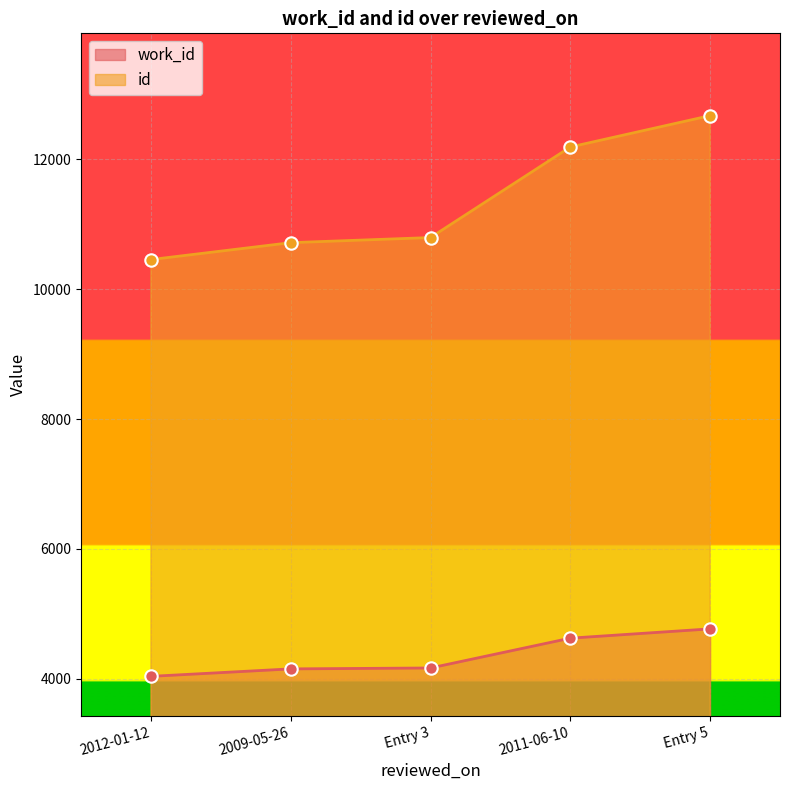

Which series has the widest spread of Y values?

id